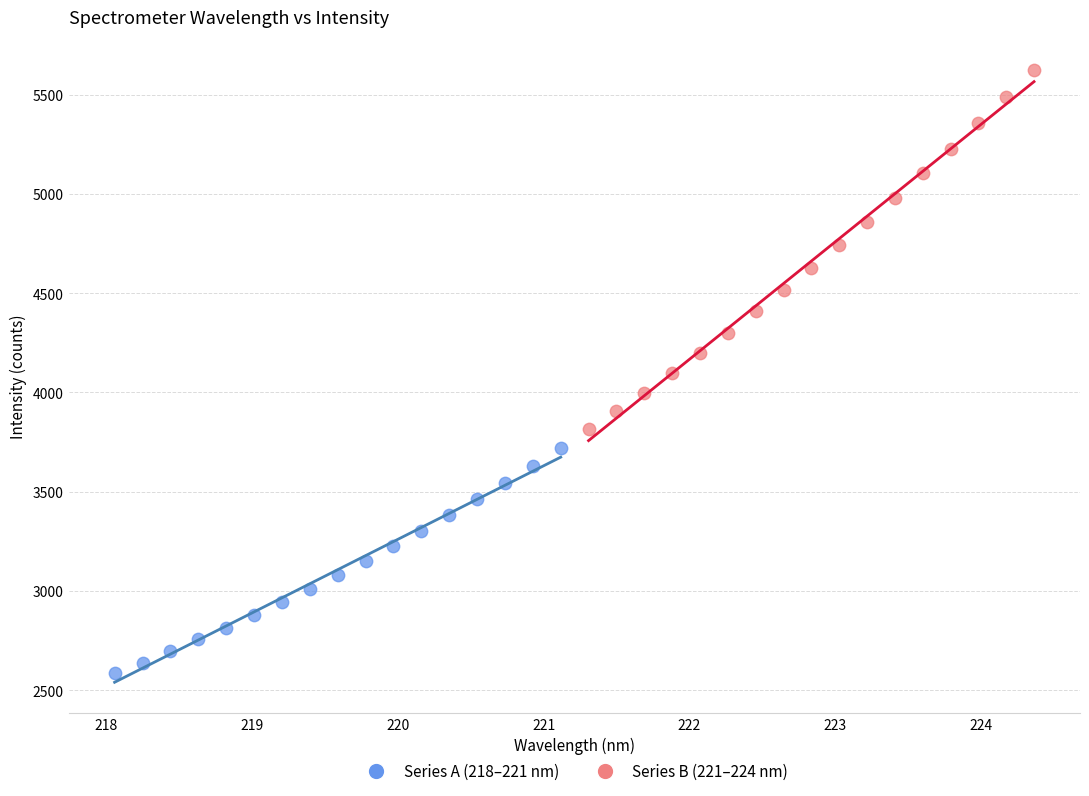

Which series contains the lowest Y value?

Series A (218–221 nm)